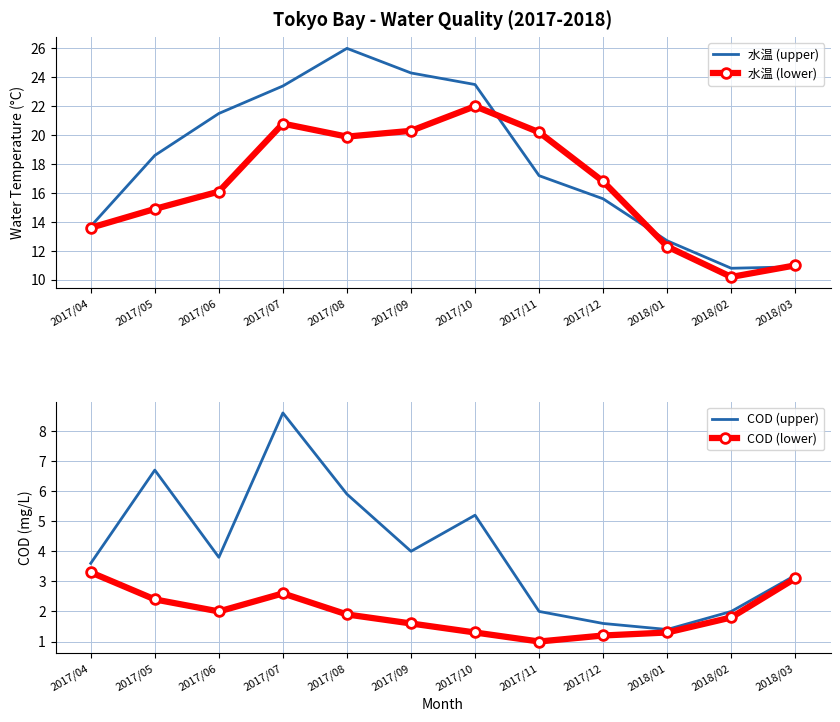

Reading right to left, transcribe all the data shown in this chart.

水温 (upper): 10.9	10.8	12.7	15.6	17.2	23.5	24.3	26.0	23.4	21.5	18.6	13.7
水温 (lower): 11.0	10.2	12.3	16.8	20.2	22.0	20.3	19.9	20.8	16.1	14.9	13.6
COD (upper): 3.2	2.0	1.4	1.6	2.0	5.2	4.0	5.9	8.6	3.8	6.7	3.6
COD (lower): 3.1	1.8	1.3	1.2	1.0	1.3	1.6	1.9	2.6	2.0	2.4	3.3